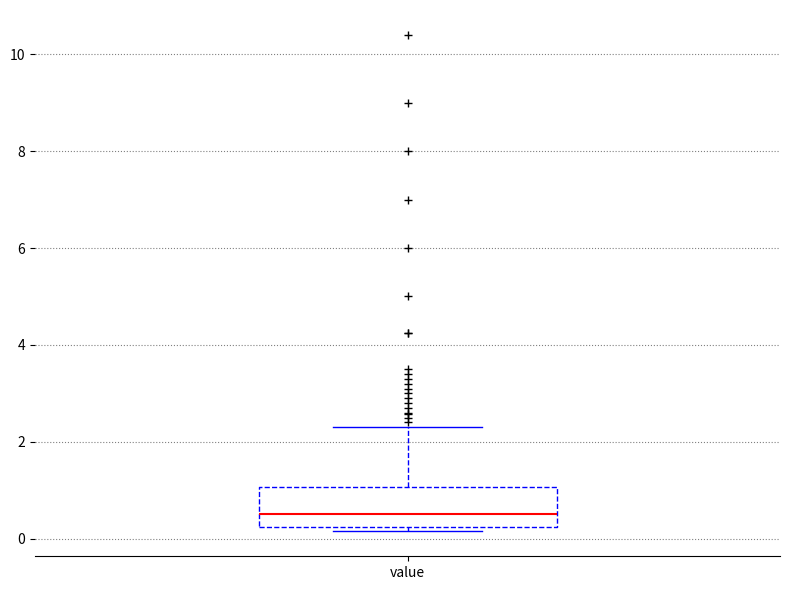

Read this box plot against the y-axis: the position of the median line, the range covered by the box, and the ends of both whiskers. The values are not printed on the chart, so give them approximately, as read against the axis.

median 0.6, box 0.2 to 1.0, whiskers 0.2 (just below the box's lower edge) to 2.4